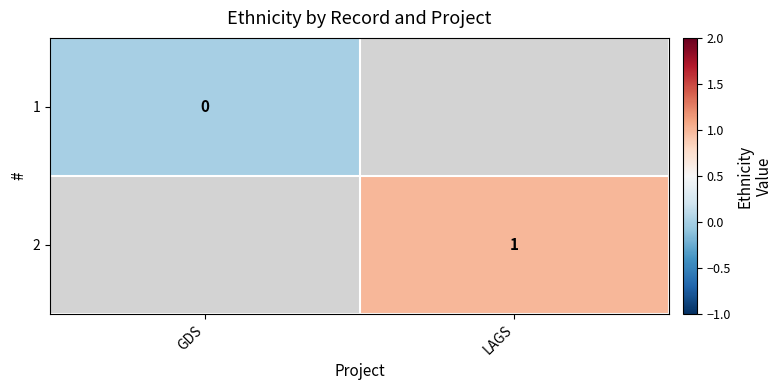

Which label corresponds to the largest value in the chart?

LAGS